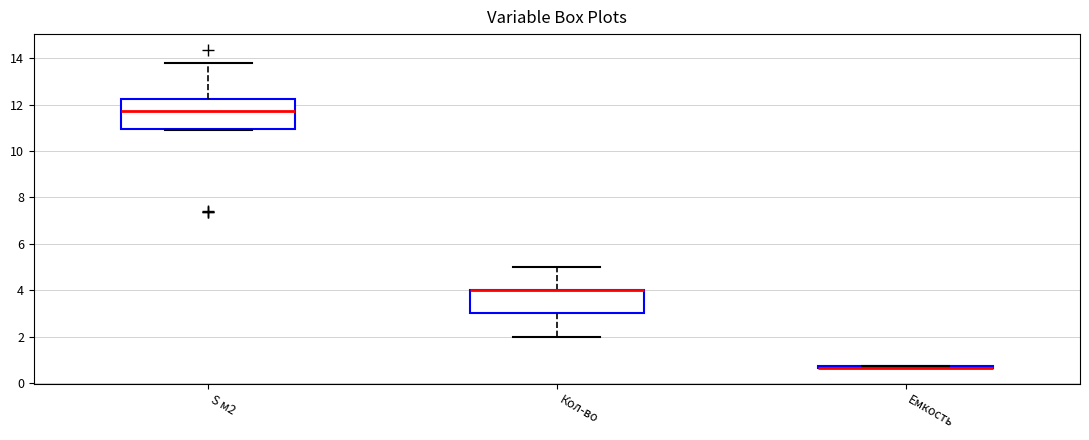

Comparing the boxes themselves (not the whiskers), which one is the tallest?

S м2